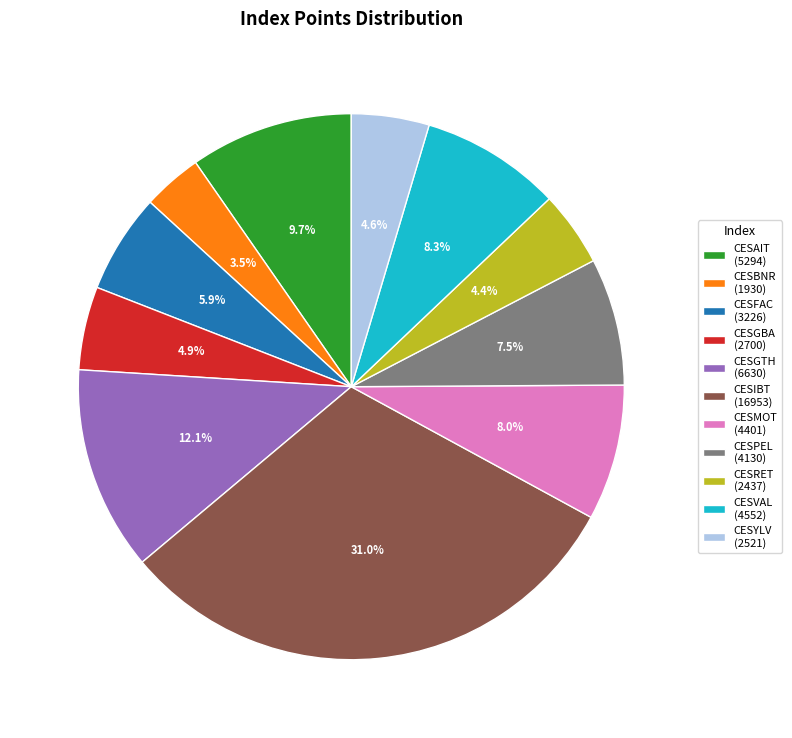

What percentage is the CESVAL slice, to the nearest percent?

8%